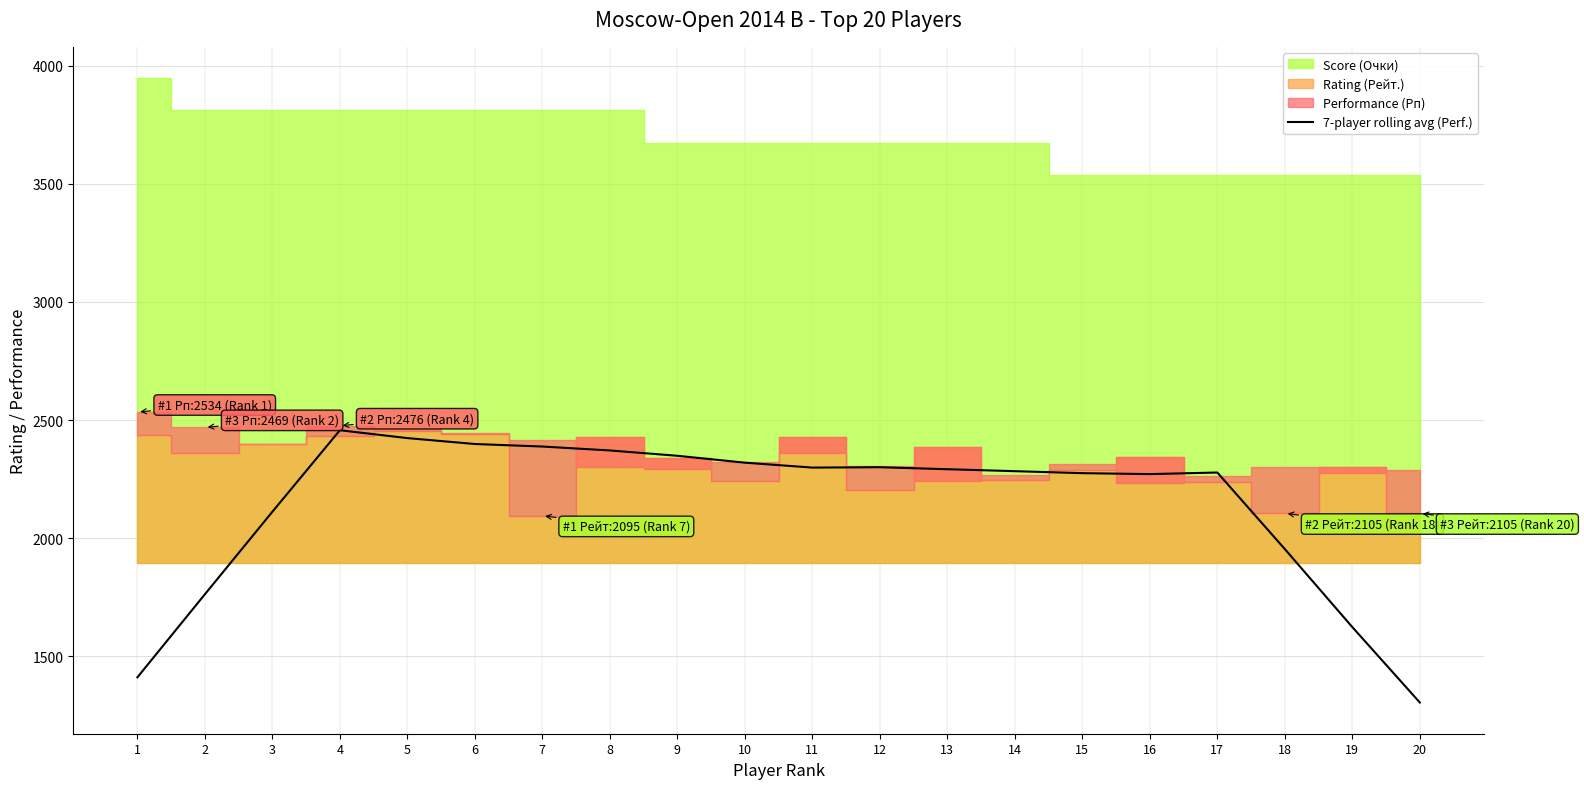

The value of 7-player rolling avg (Perf.) at 12 is 2300.4. True or false?

True